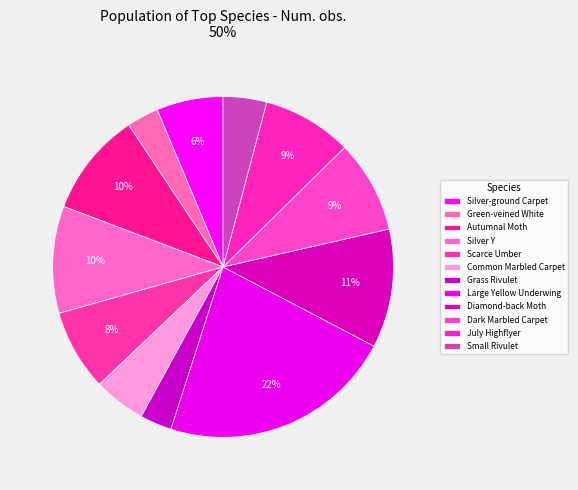

How many segments does this pie chart have?

12